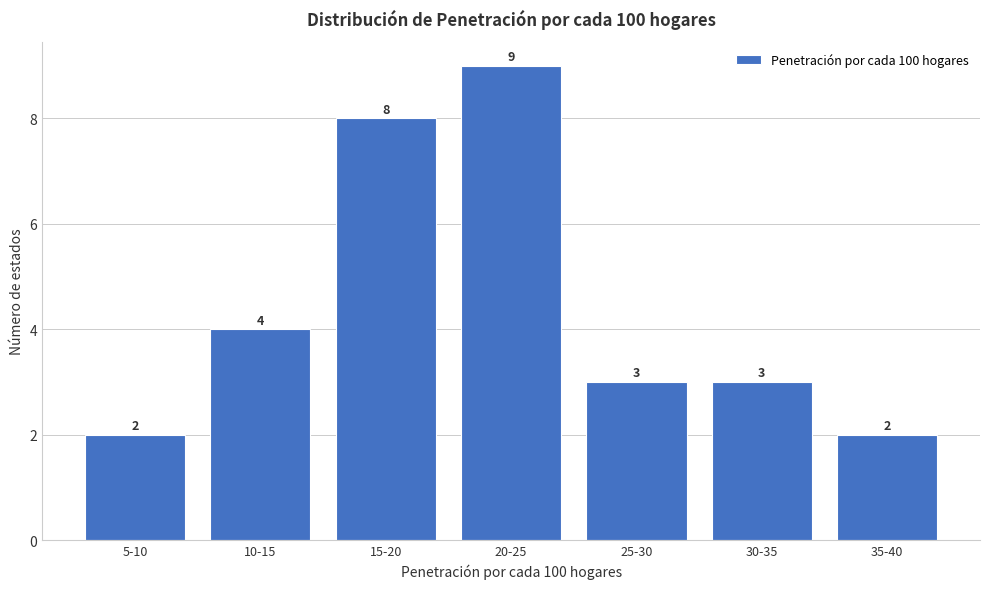

Reading left to right, transcribe all the data shown in this chart.

5-10=2	10-15=4	15-20=8	20-25=9	25-30=3	30-35=3	35-40=2